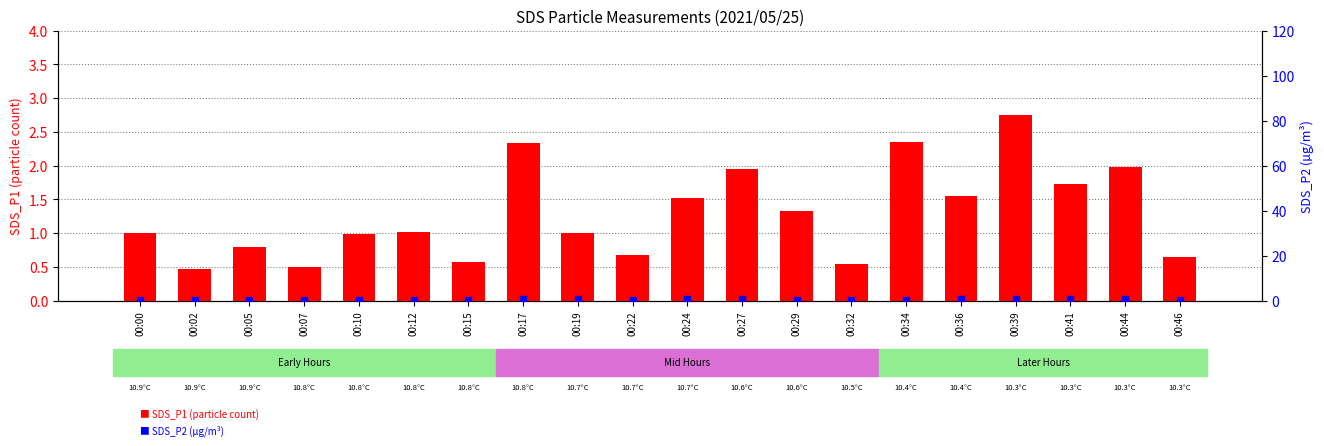

Which series has the largest Y range (max minus min)?

SDS_P1